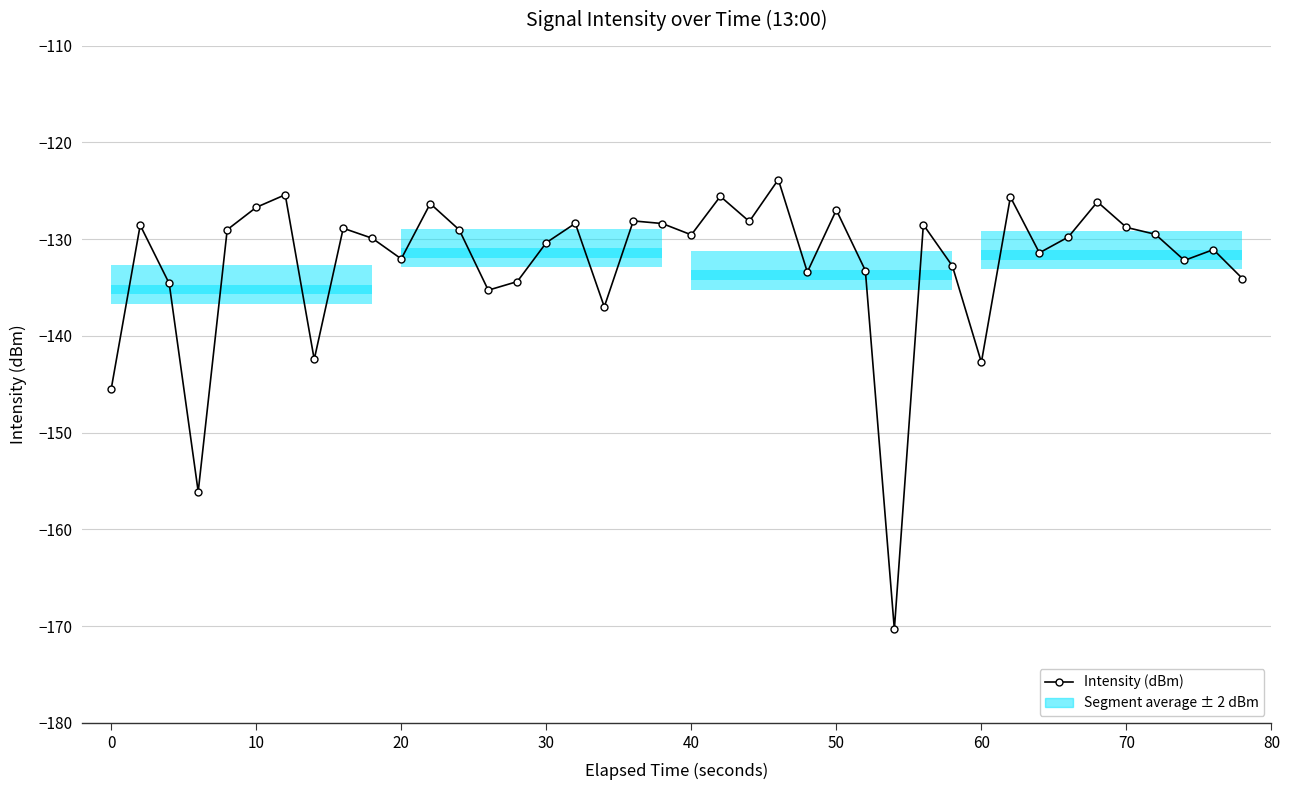

What is the difference between the maximum and minimum values?

46.5